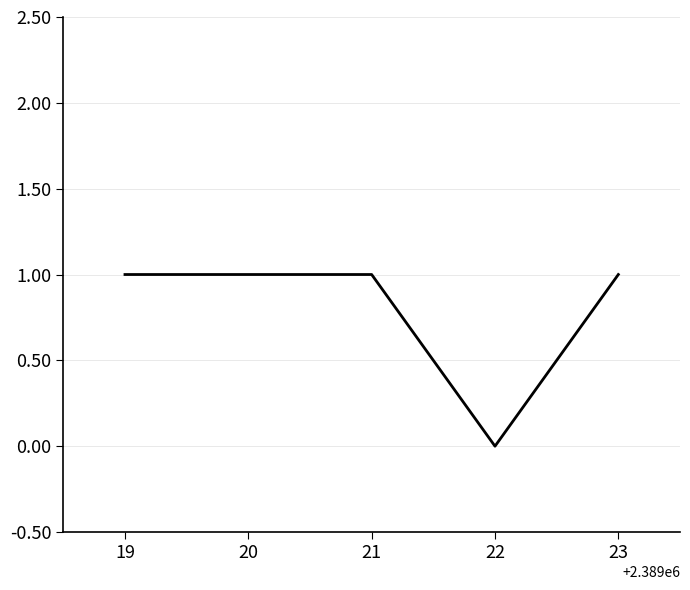

The chart shows a value of 0 at 22. True or false?

True